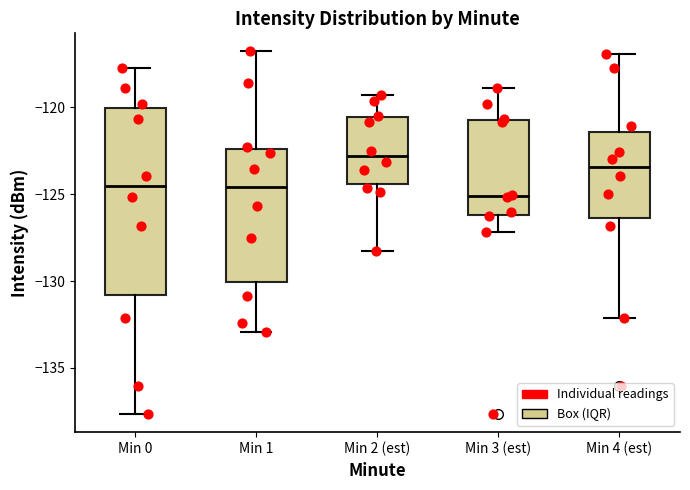

Which box has the highest median line?

Min 2 (est)